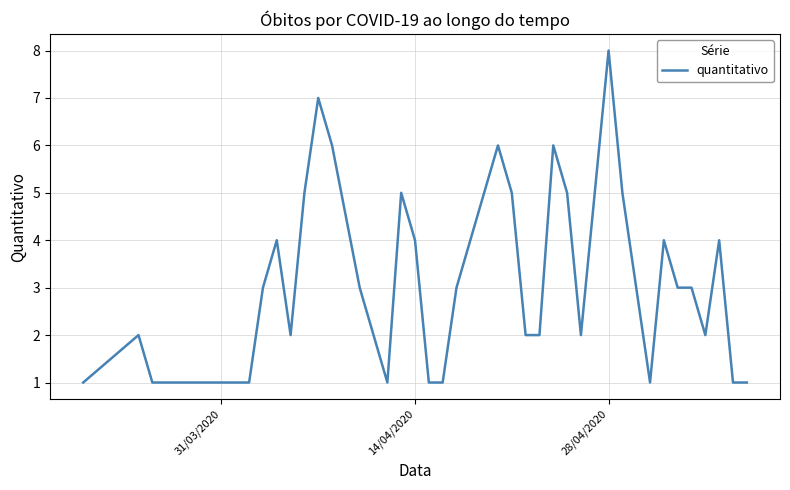

What is the maximum value shown in the chart?

8